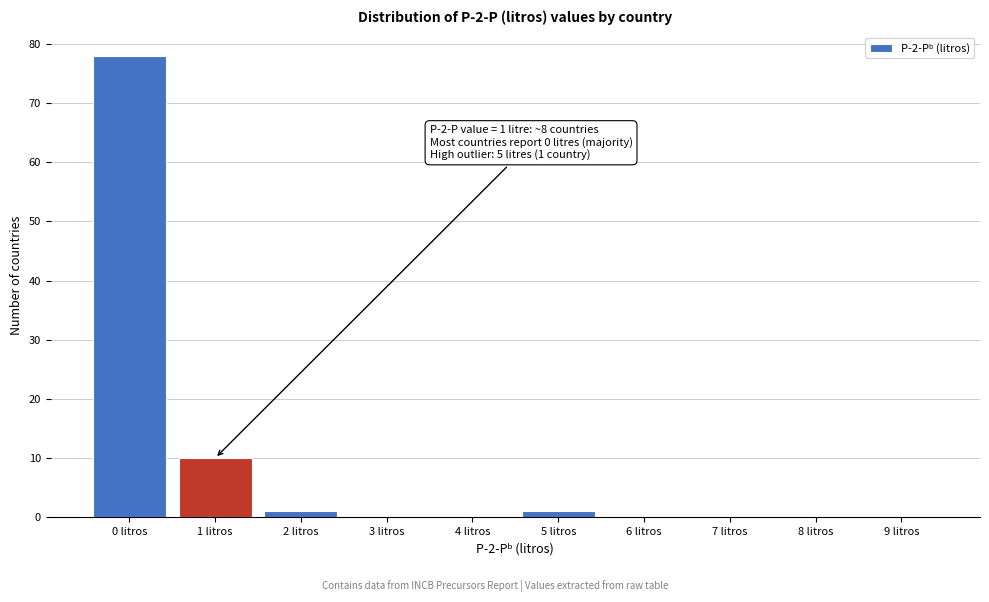

Reading left to right, what are all the values shown in this chart?

0 litros=78	1 litros=10	2 litros=1	3 litros=0	4 litros=0	5 litros=1	6 litros=0	7 litros=0	8 litros=0	9 litros=0